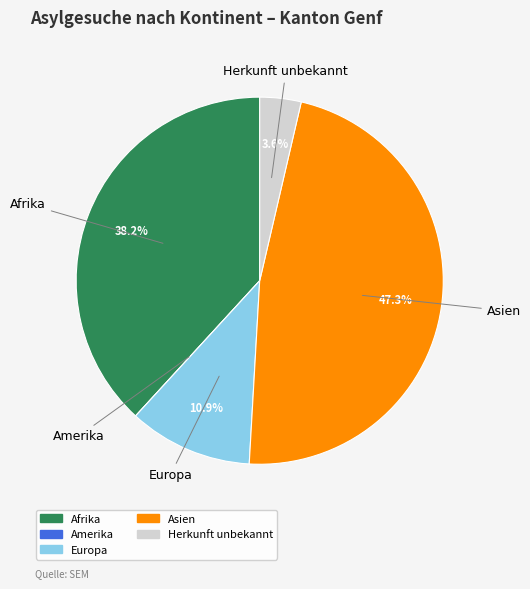

To the nearest percent, what is the average slice percentage?

20%